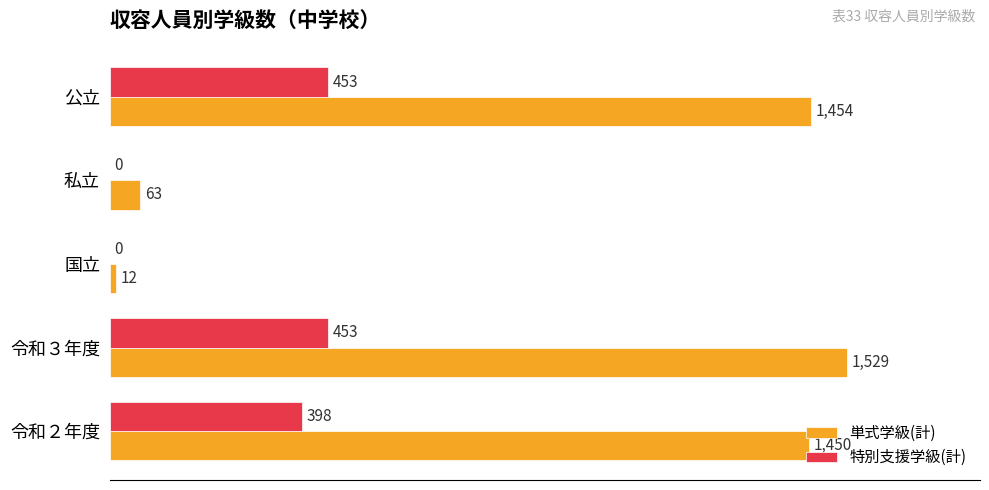

Which series has the largest total across all categories?

単式学級(計)